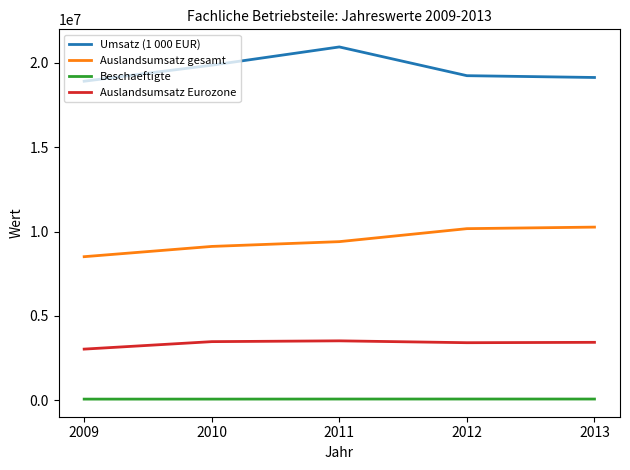

Does the chart have visible grid lines?

No